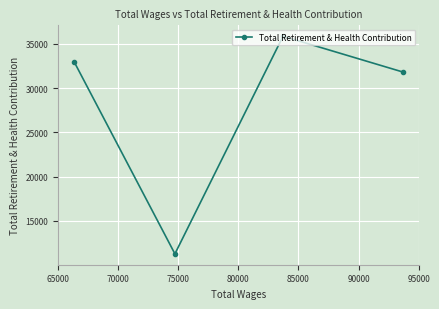

What is the difference between the second highest and minimum values?

21612